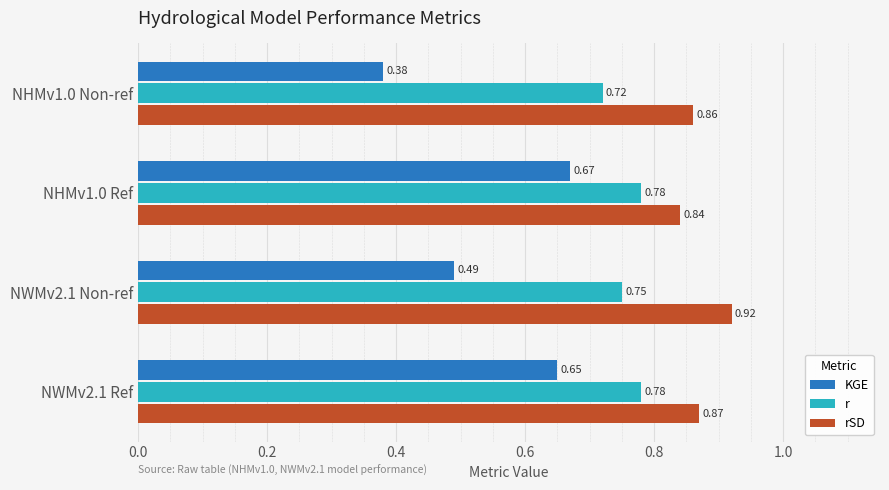

At how many categories does at least one series exceed 0?

4